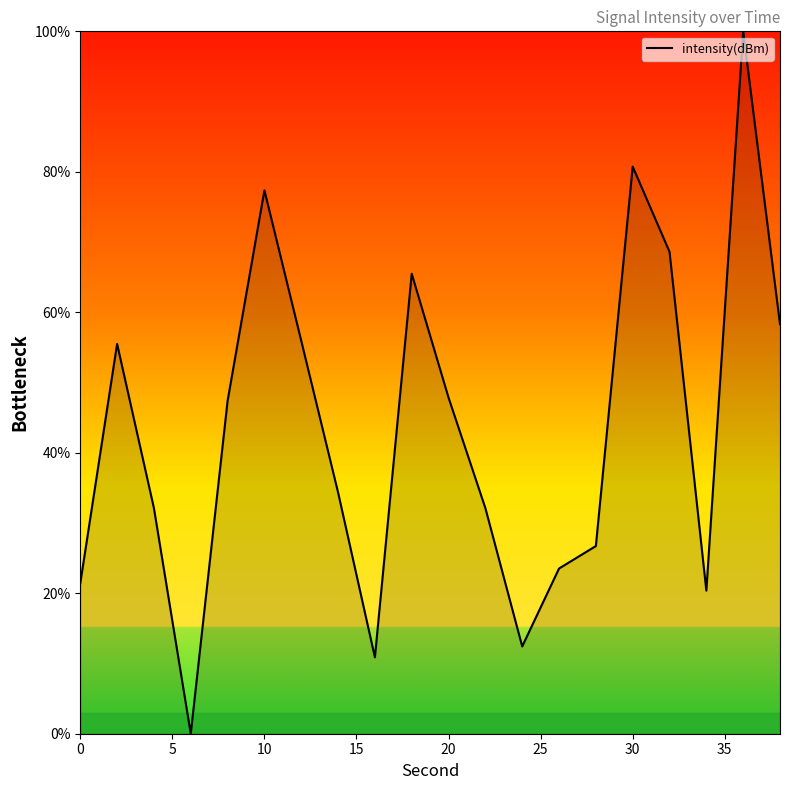

What is the difference between the maximum and second lowest values?

89.1